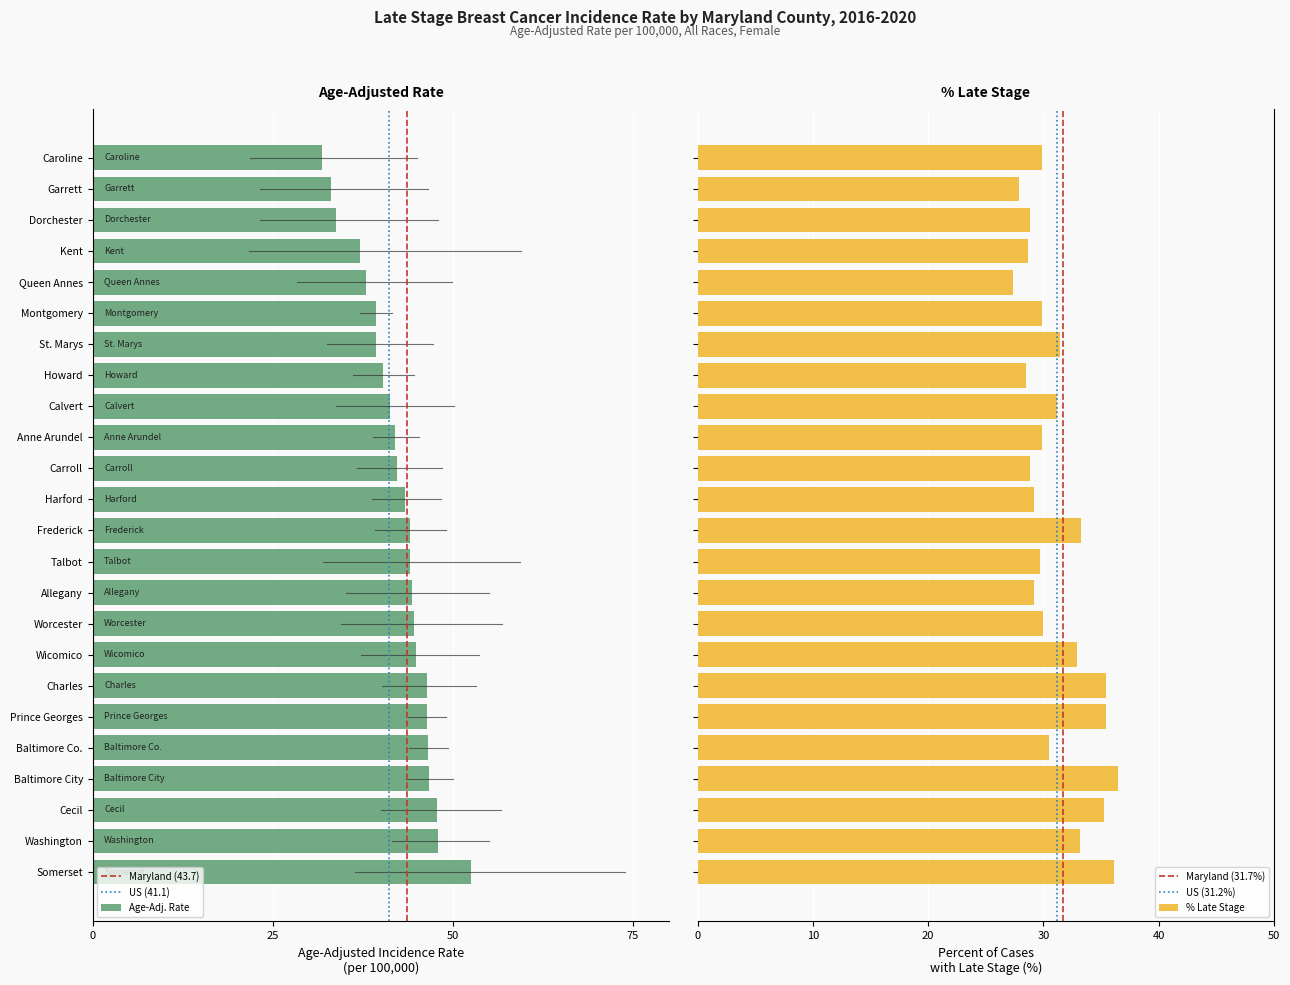

What is the highest value of the % Late Stage series?

36.5